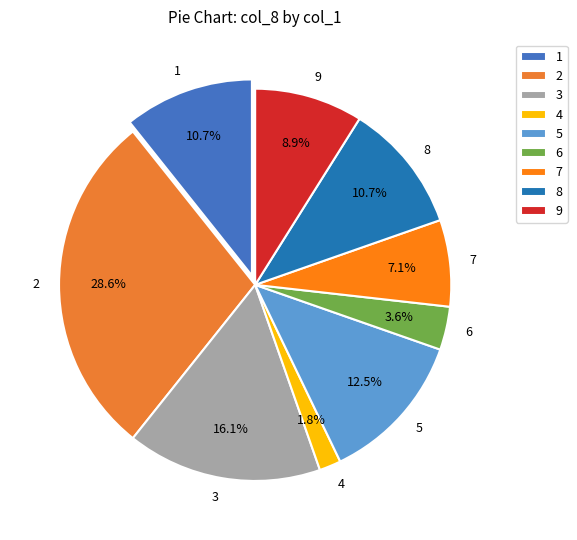

Does any single category account for the majority?

No